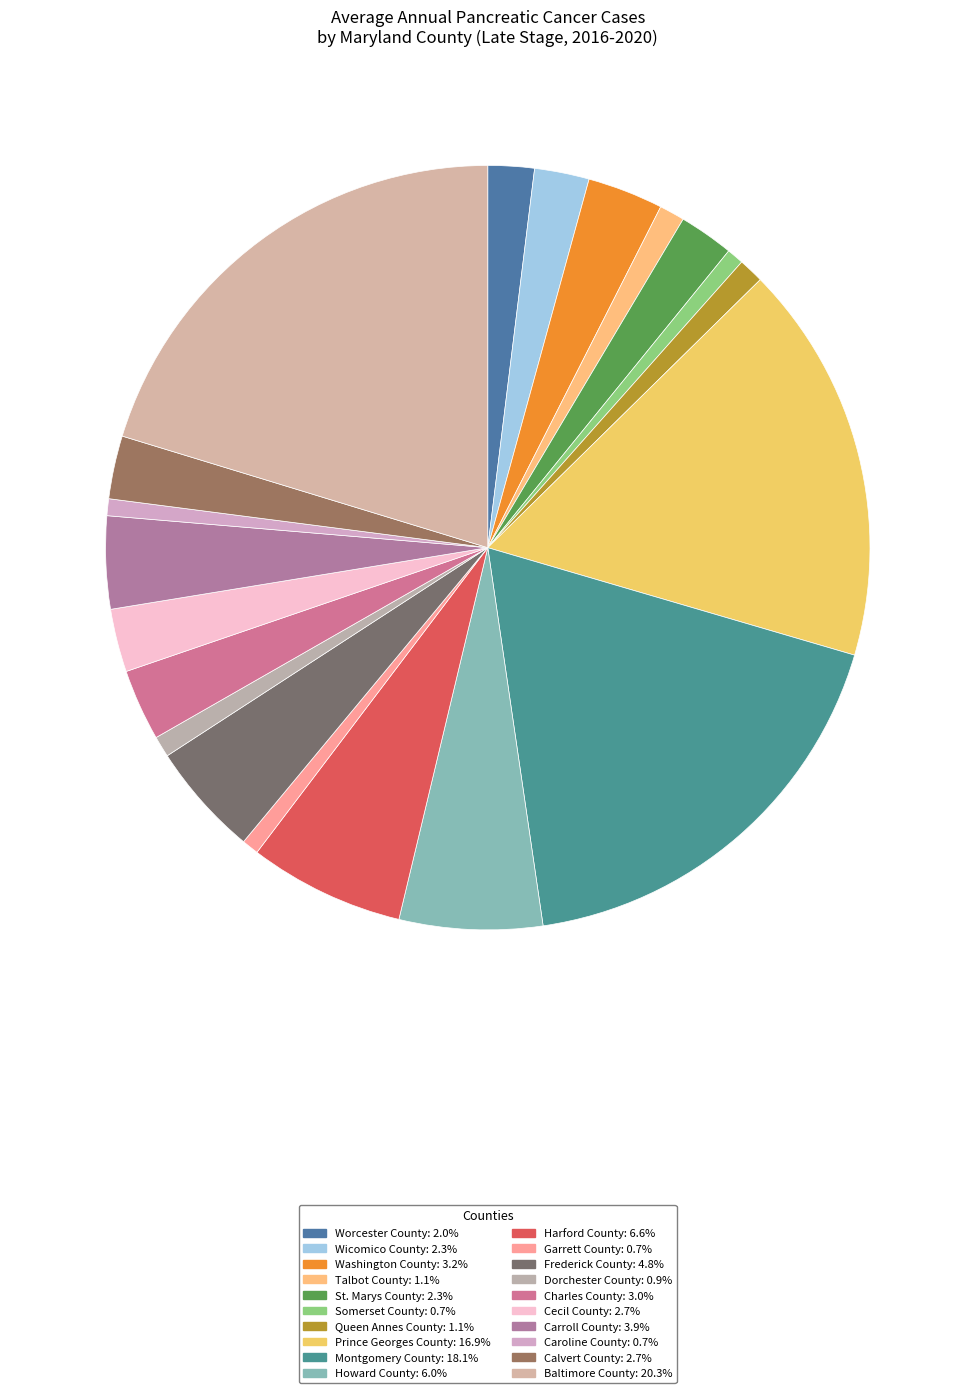

True or false: Carroll County accounts for 16% of the total.

False